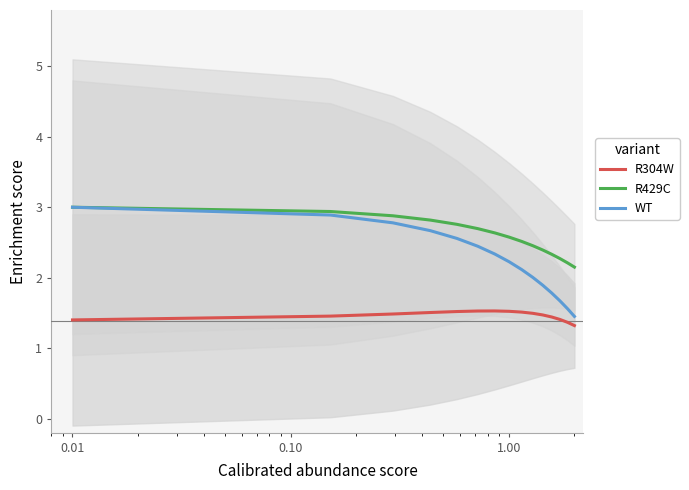

What is the maximum value for WT?

3.0